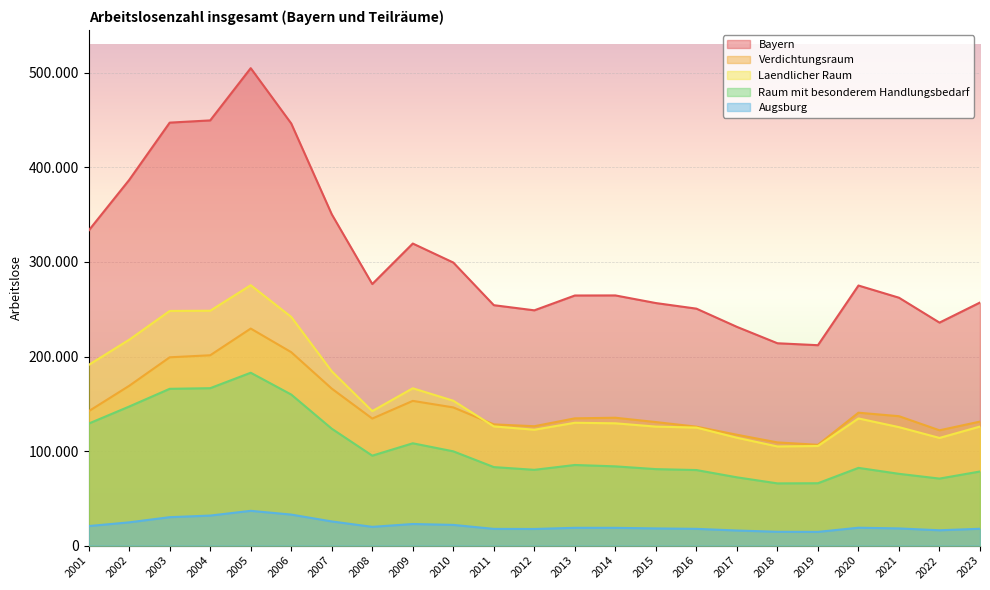

Reading right to left, transcribe all the data shown in this chart.

Bayern: 257096	235851	262186	275075	211965	214017	231353	250623	256527	264603	264523	248840	254287	299387	319478	276638	350425	446448	504974	449709	447350	386730	333216
Verdichtungsraum: 131165	121960	136878	140576	106610	109156	117270	125804	130657	135248	134601	126272	128214	146163	153069	134367	166041	204567	229564	201308	199160	168998	142120
Laendlicher Raum: 125932	113891	125308	134499	105355	104861	114082	124820	125873	129362	129927	122571	126073	153229	166413	142272	184383	241880	275410	248403	248191	217737	191101
Raum mit besonderem Handlungsbedarf: 78400	70893	75929	82225	65986	65820	72235	79926	80905	83822	85275	80158	83053	99719	108223	95150	123653	159769	182846	166508	165833	147087	129057
Augsburg: 17822	16234	18183	18932	14534	14628	15984	17736	18187	18807	18828	17601	17694	21920	22864	19849	25578	32822	36796	31778	30083	24618	20682